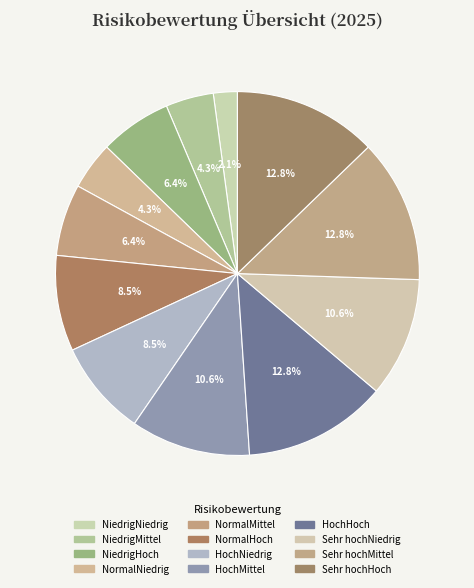

To the nearest percent, what portion does NormalMittel represent?

6%